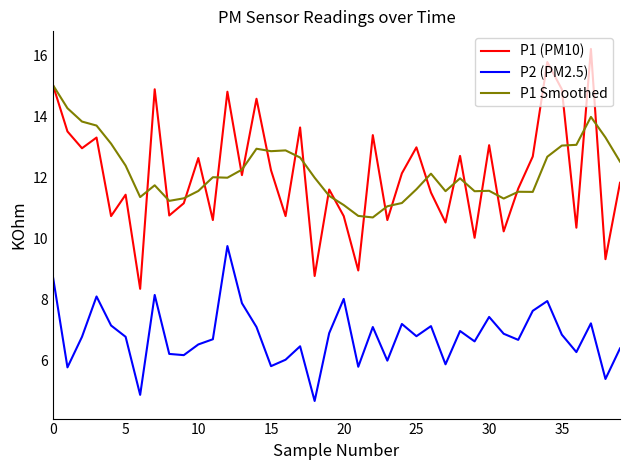

True or false: P2 (PM2.5) and P1 Smoothed intersect in this chart.

False